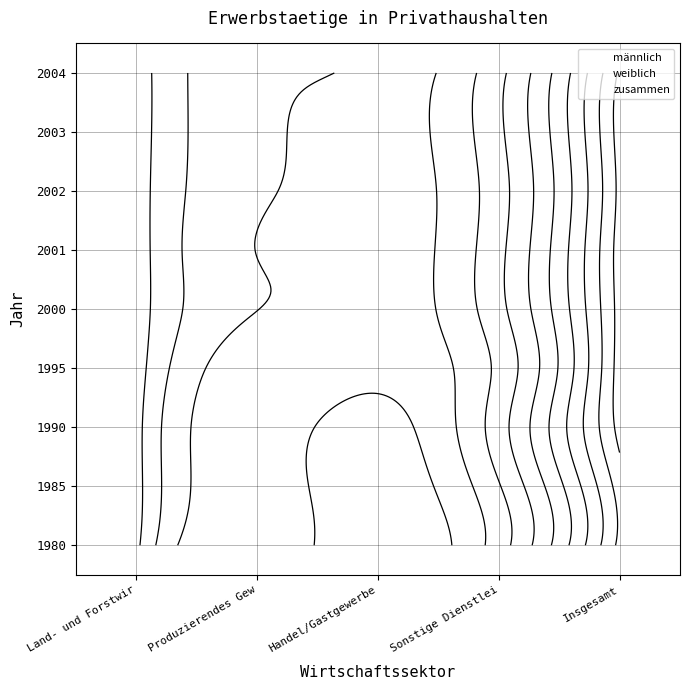

What value does the zusammen series have at 2, to the nearest 10?

60